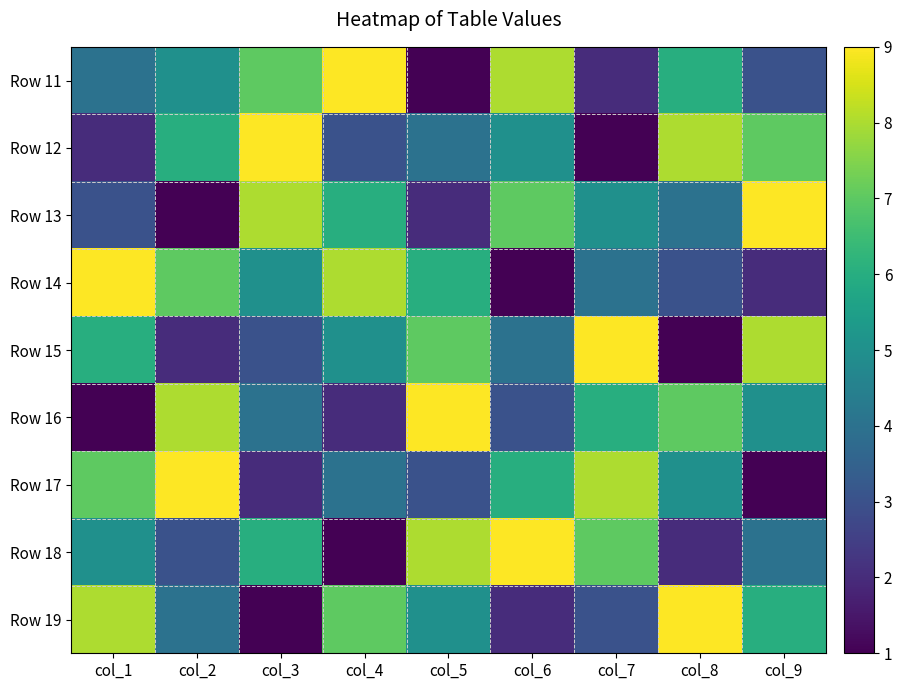

At which category does the chart reach its peak across all series?

col_4